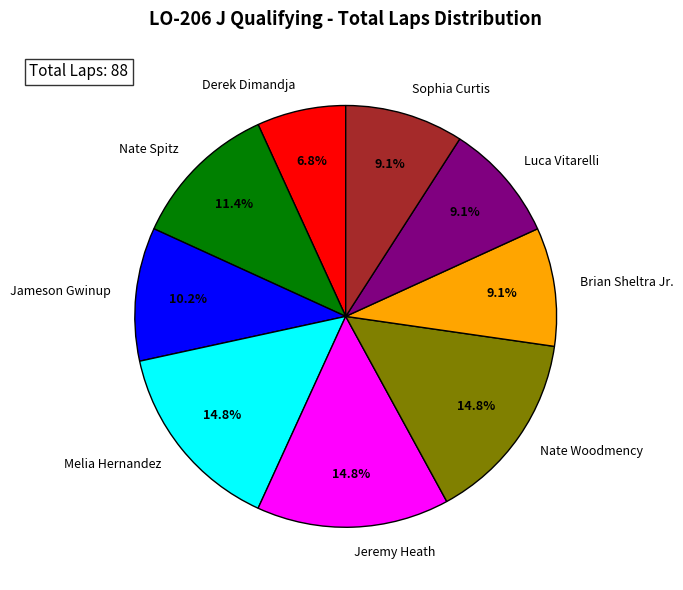

Do Derek Dimandja and Brian Sheltra Jr. together represent more than half of the pie?

No